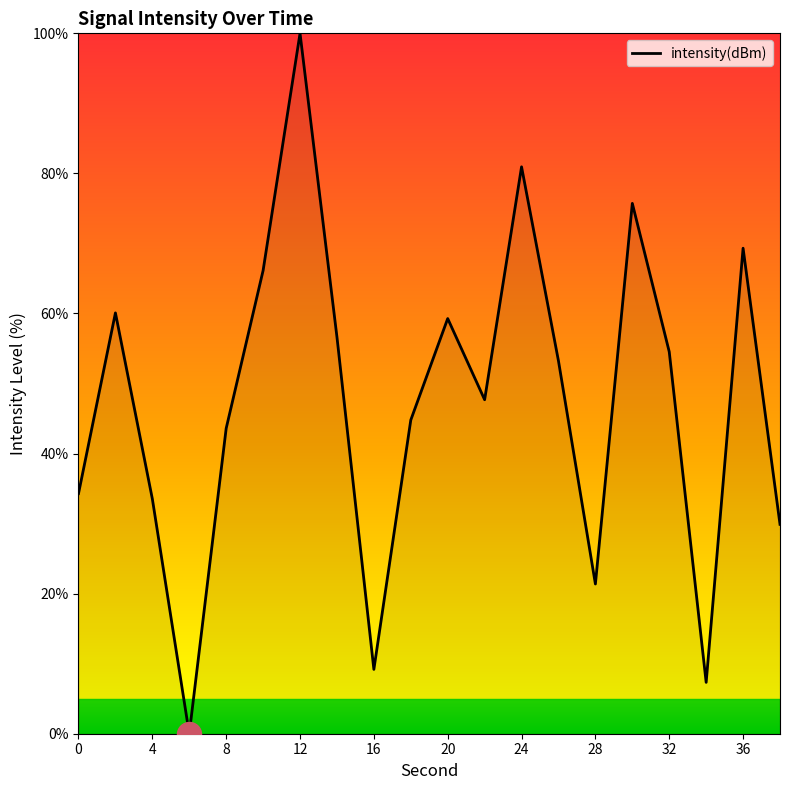

What is the greatest value displayed?

100.0